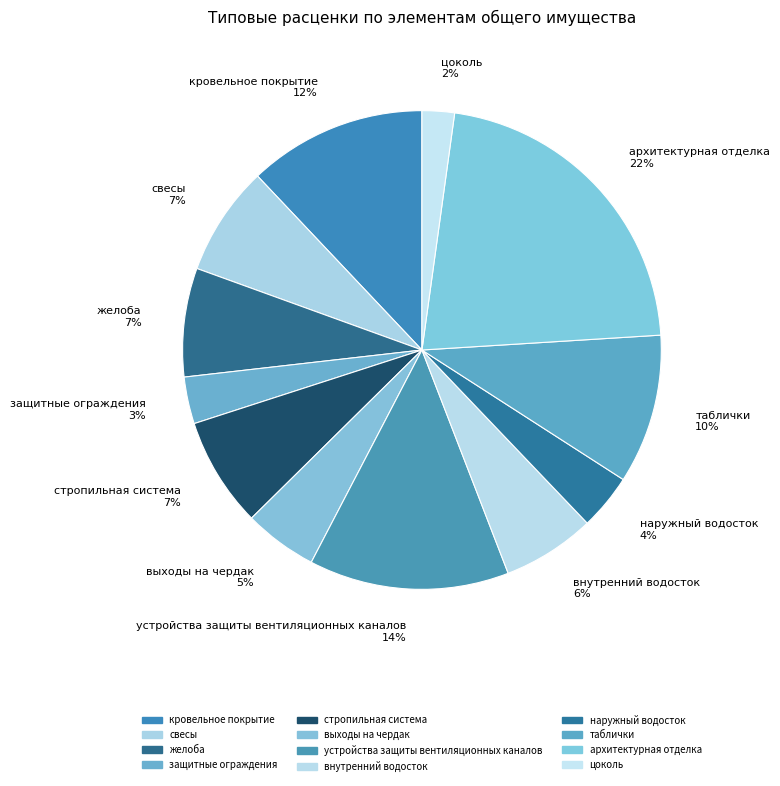

Do выходы на чердак and защитные ограждения together represent more than half of the pie?

No